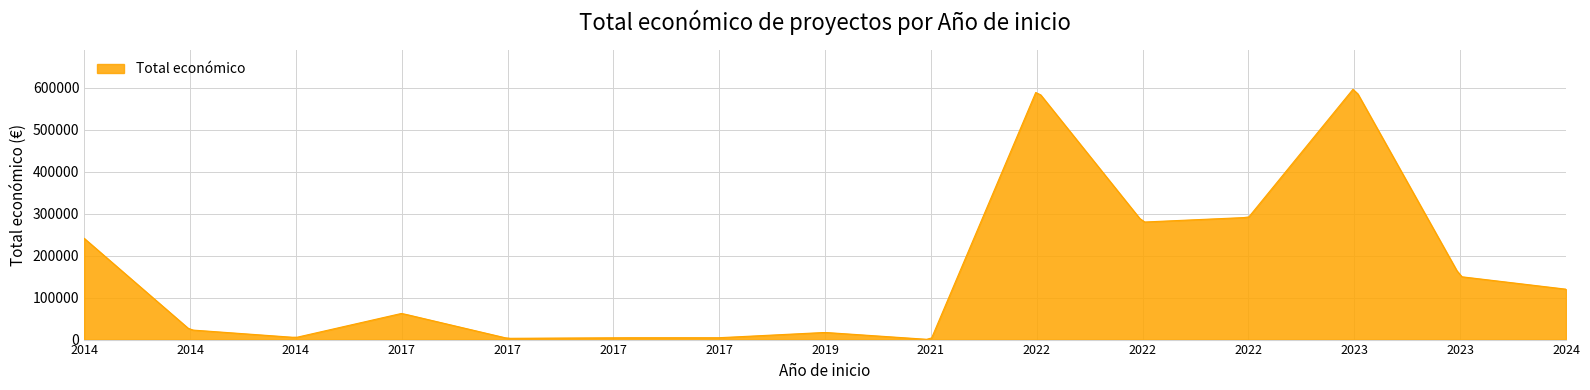

What is the difference between the maximum and minimum values?

595067.8